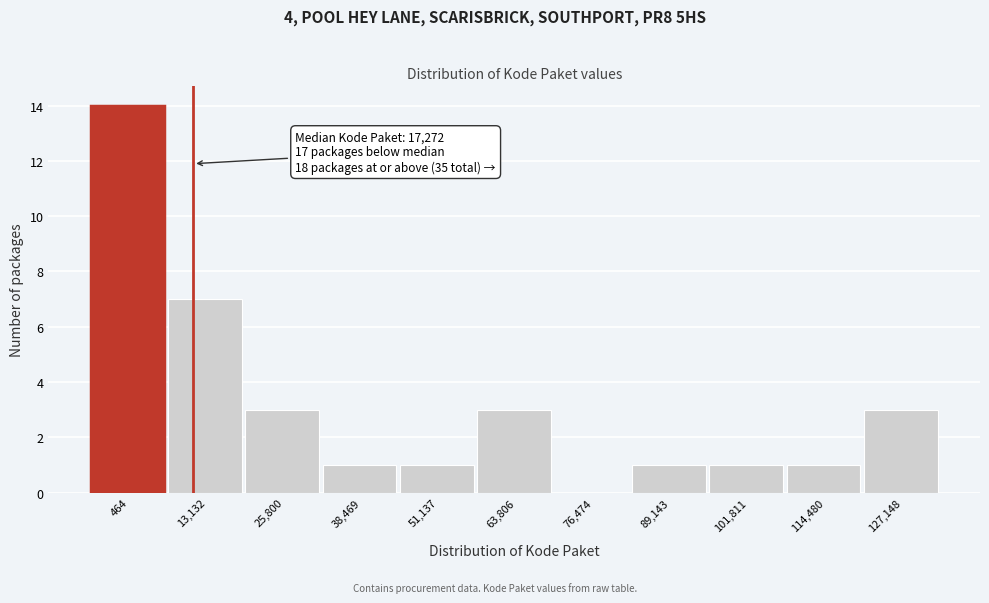

Reading right to left, extract all data points from this chart.

127,148=3	114,480=1	101,811=1	89,143=1	76,474=0	63,806=3	51,137=1	38,469=1	25,800=3	13,132=7	464=14